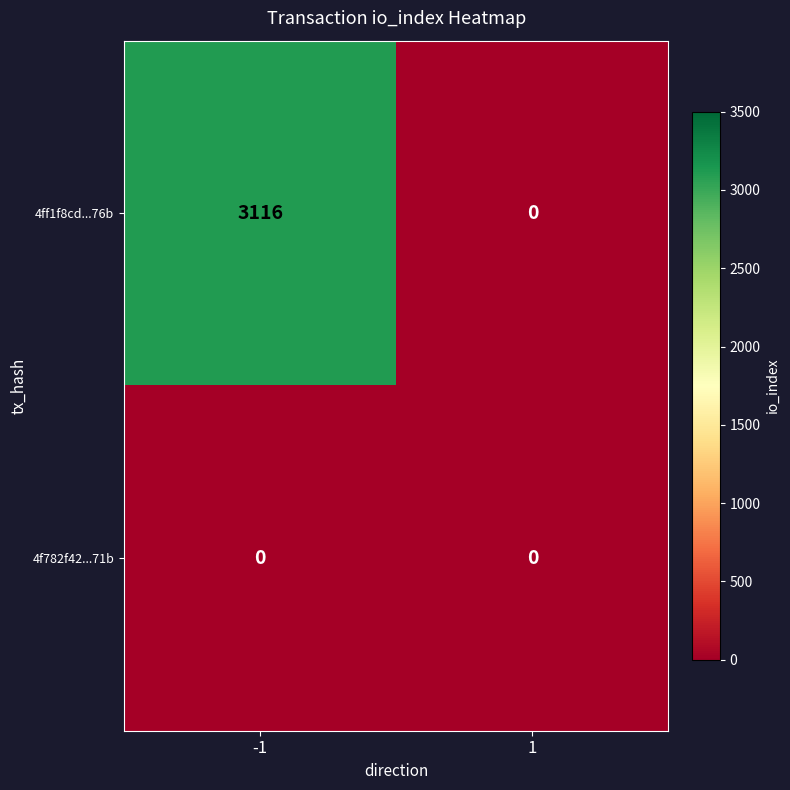

List the series in order of their overall mean, highest first.

4ff1f8cd...76b, 4f782f42...71b